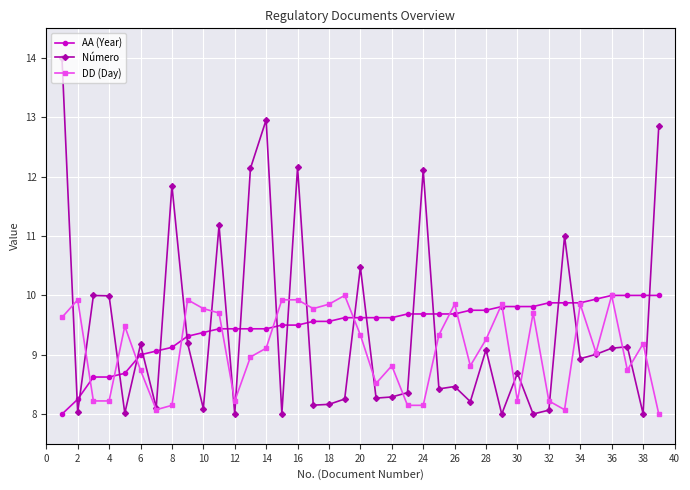

Which series has the largest range (max minus min)?

Número